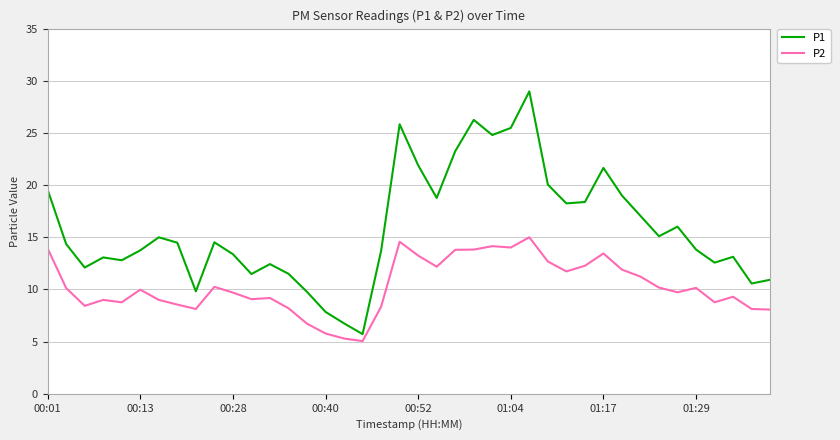

What is the lowest value of the P1 series?

5.7